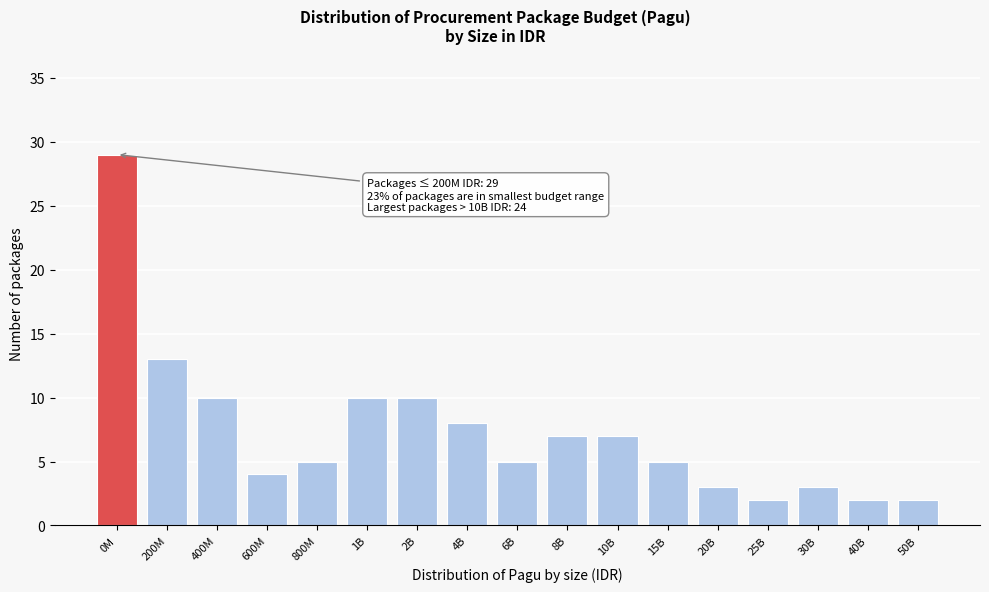

Reading right to left, transcribe all the data shown in this chart.

50B=2	40B=2	30B=3	25B=2	20B=3	15B=5	10B=7	8B=7	6B=5	4B=8	2B=10	1B=10	800M=5	600M=4	400M=10	200M=13	0M=29